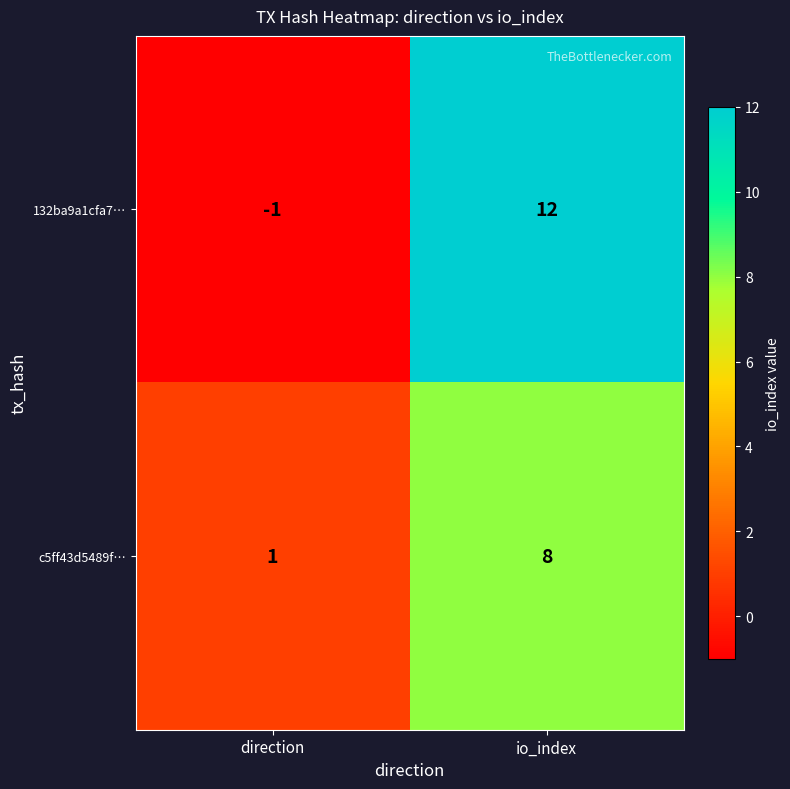

Reading right to left, extract all data points from this chart.

132ba9a1cfa7…: io_index=12	direction=-1
c5ff43d5489f…: io_index=8	direction=1